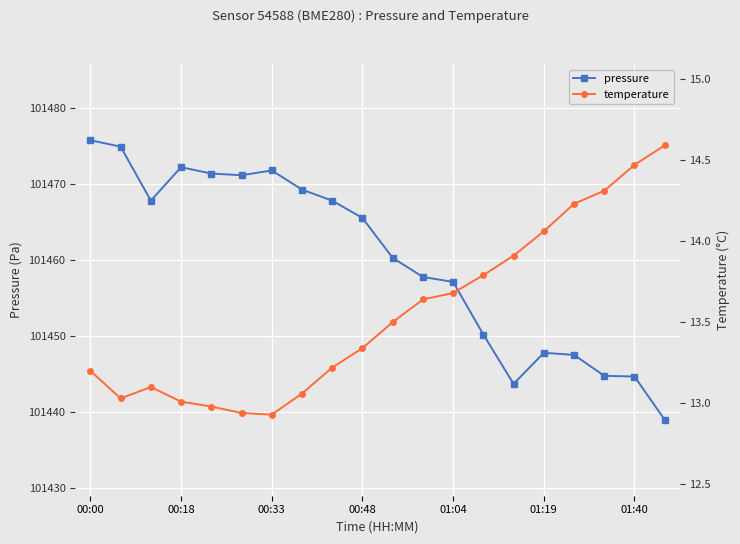

True or false: pressure has more than 2 interior local peaks.

True